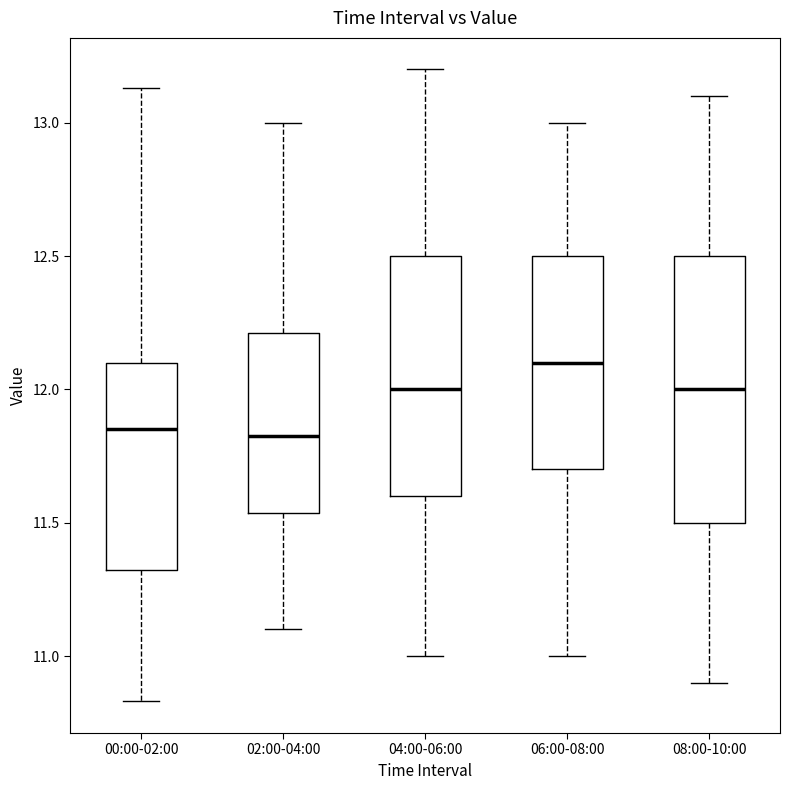

Reading left to right, read every box against the y-axis: the position of its median line, the range the box covers, and the ends of its whiskers. The values are not printed on the chart, so give them approximately, as read against the axis.

00:00-02:00: median 11.85, box 11.30 to 12.10, whiskers 10.85 to 13.15
02:00-04:00: median 11.85, box 11.55 to 12.20, whiskers 11.10 to 13.00
04:00-06:00: median 12.00, box 11.60 to 12.50, whiskers 11.00 to 13.20
06:00-08:00: median 12.10, box 11.70 to 12.50, whiskers 11.00 to 13.00
08:00-10:00: median 12.00, box 11.50 to 12.50, whiskers 10.90 to 13.10